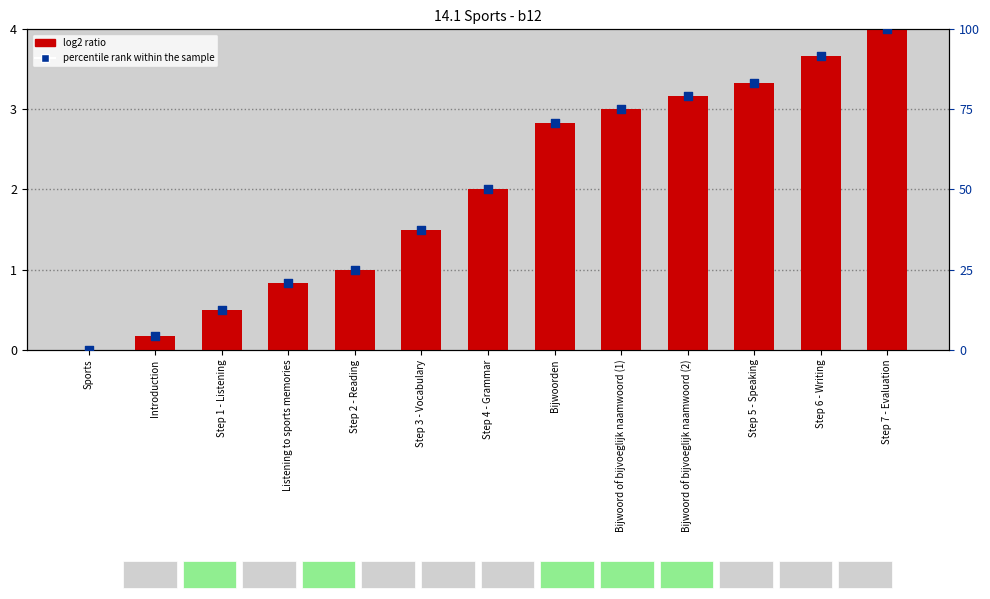

At how many categories does at least one series exceed 59?

6